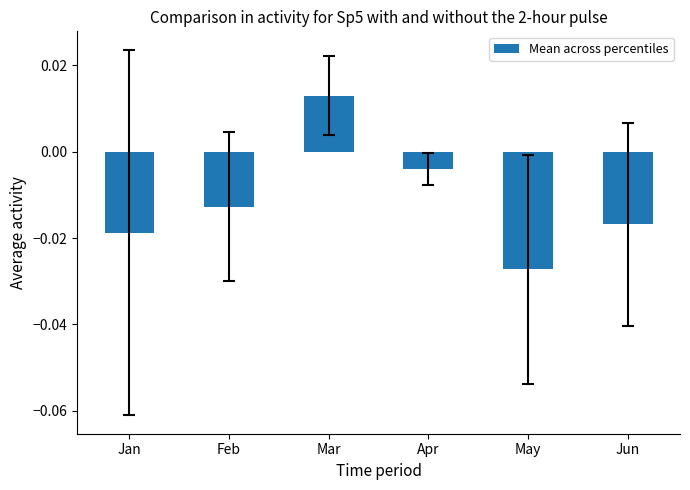

How many categories are shown in the chart?

6